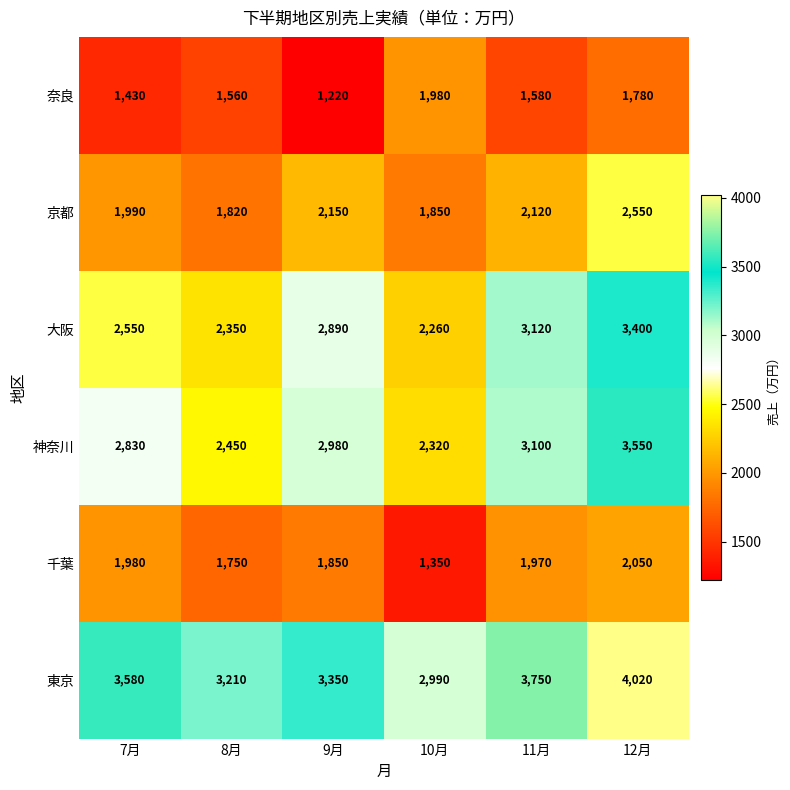

Which series changed the most between 8月 and 9月?

大阪